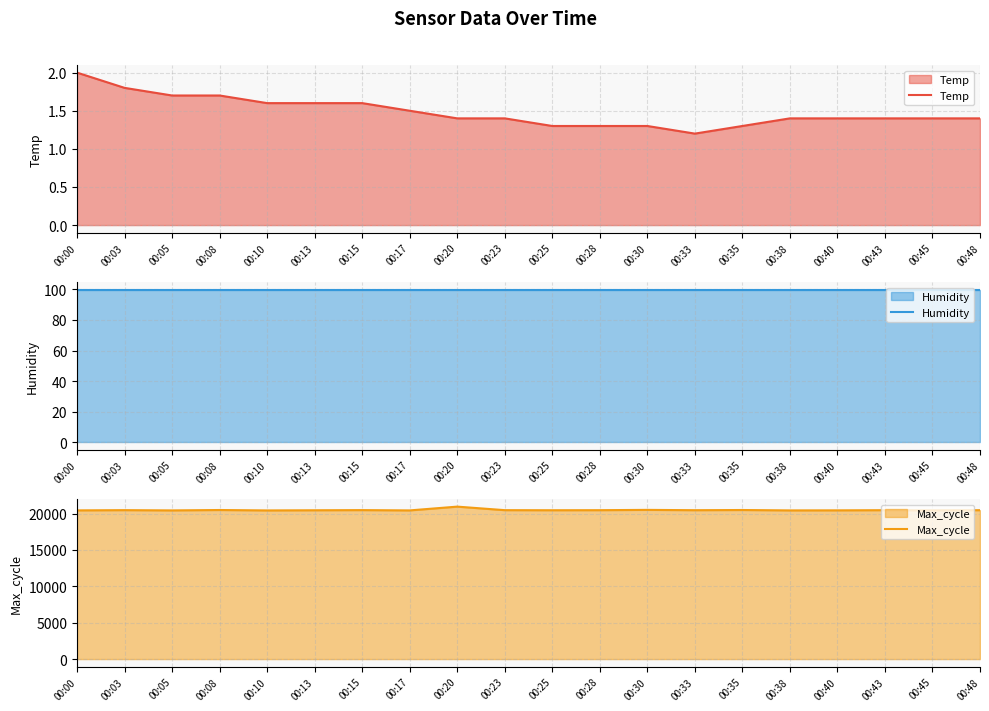

What is the sum of the Temp values at 00:13 and 00:33?

2.8